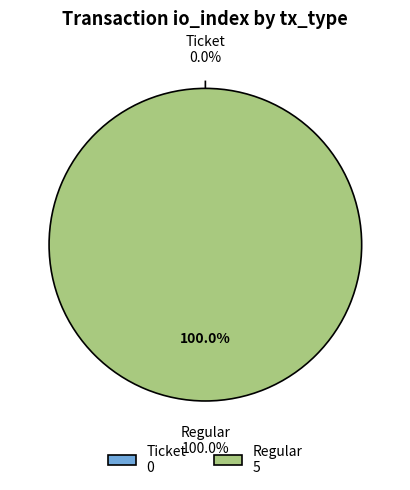

Rank the categories by value from highest to lowest.

Regular, Ticket